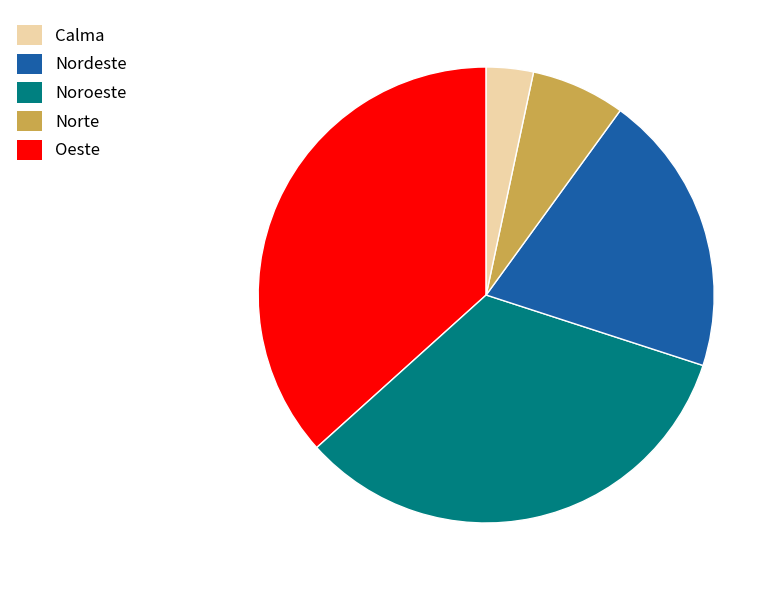

Does any single category account for the majority?

No